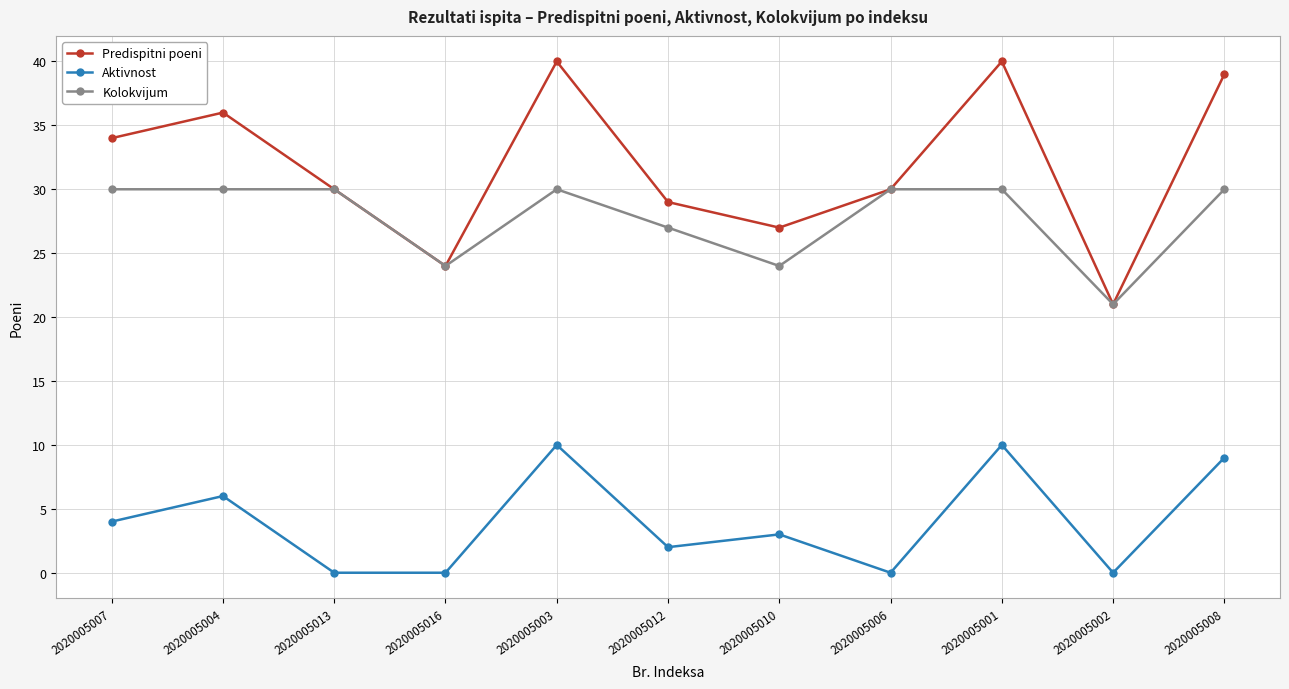

What is the sum of all Aktivnost values?

44